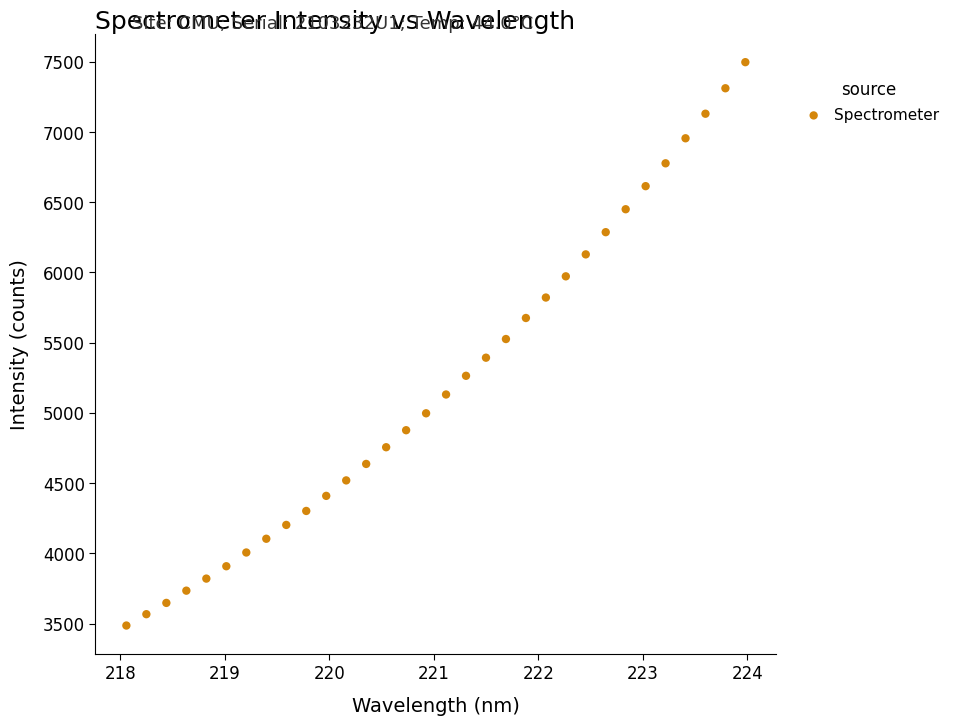

What is the range of X values (max minus min)?

5.9